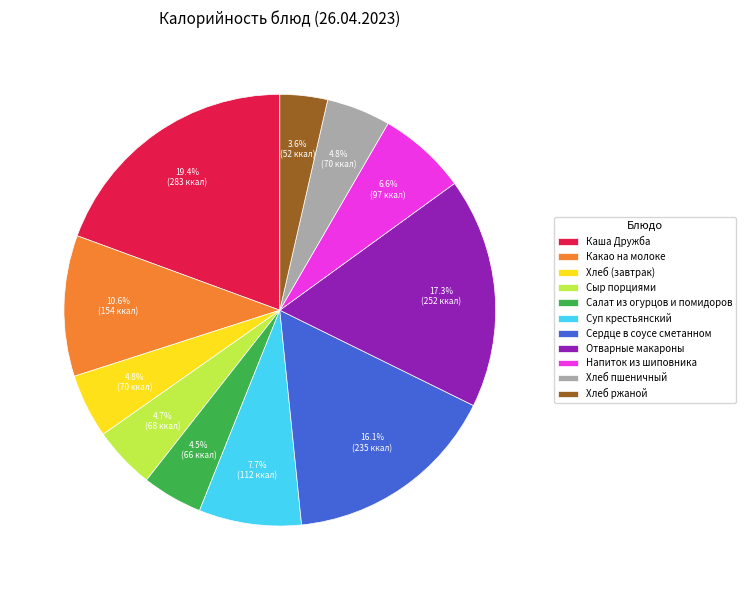

What percentage is NOT represented by Суп крестьянский?

92.3%